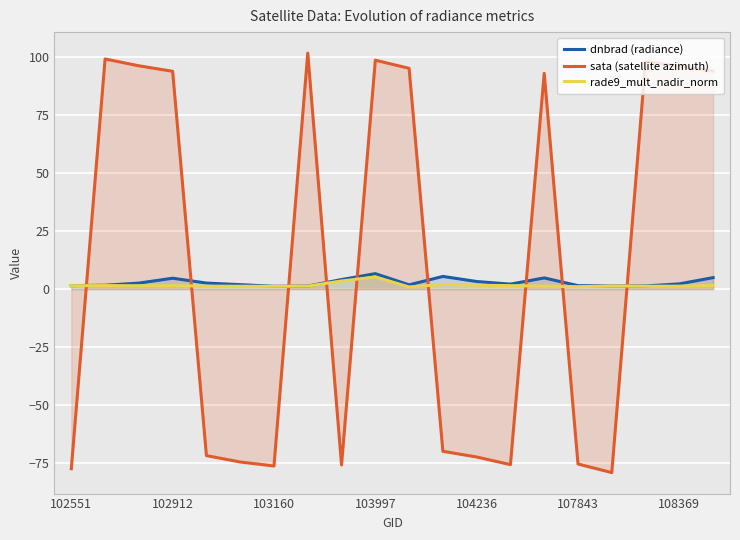

How many values in the sata (satellite azimuth) series are below 92?

10